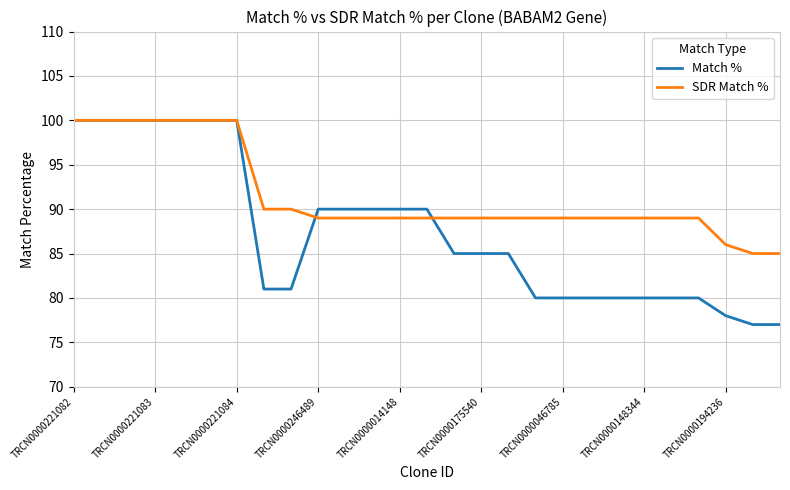

List the series in order of their overall mean, highest first.

SDR Match %, Match %